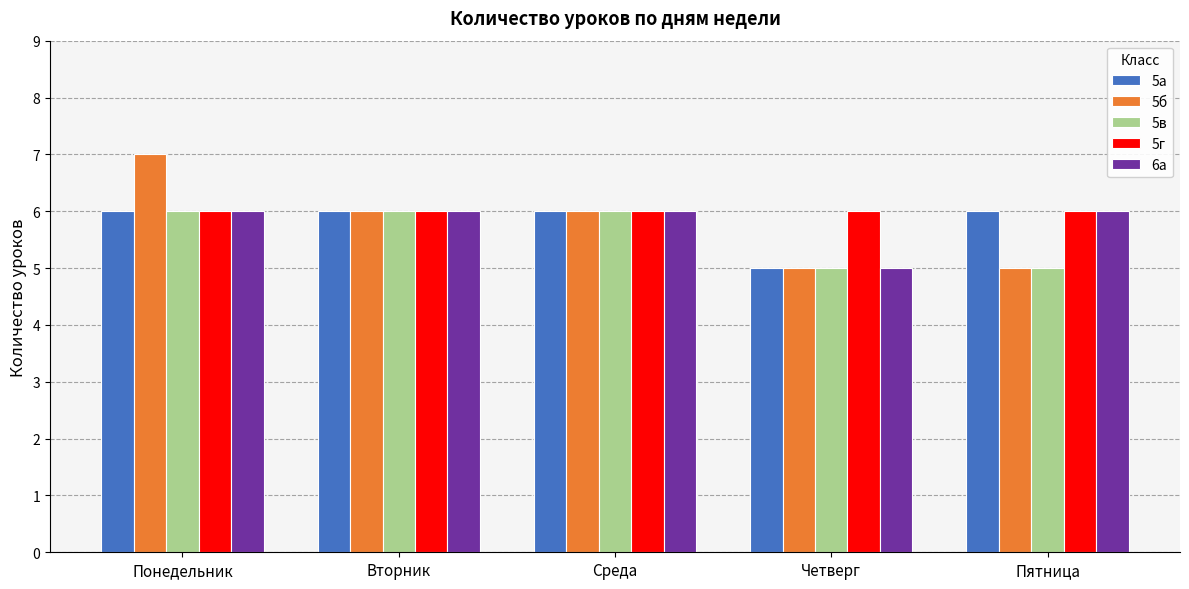

What value does the 5г series have at Пятница?

6